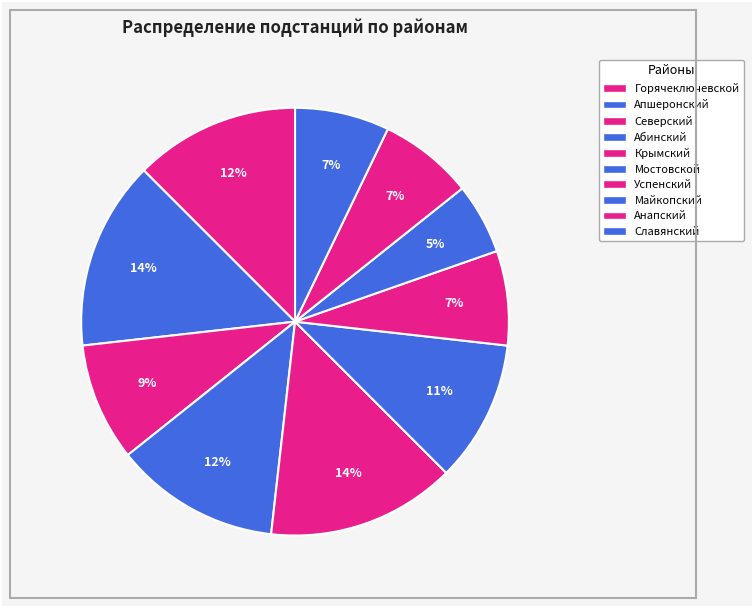

Does Славянский account for over 50% of the chart?

No